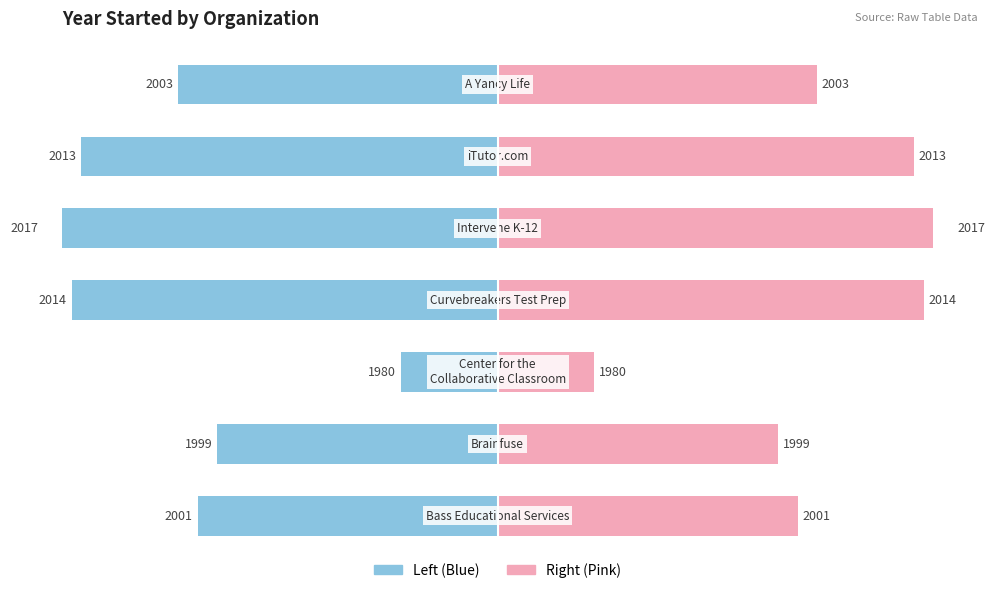

How many bars are there in total?

14